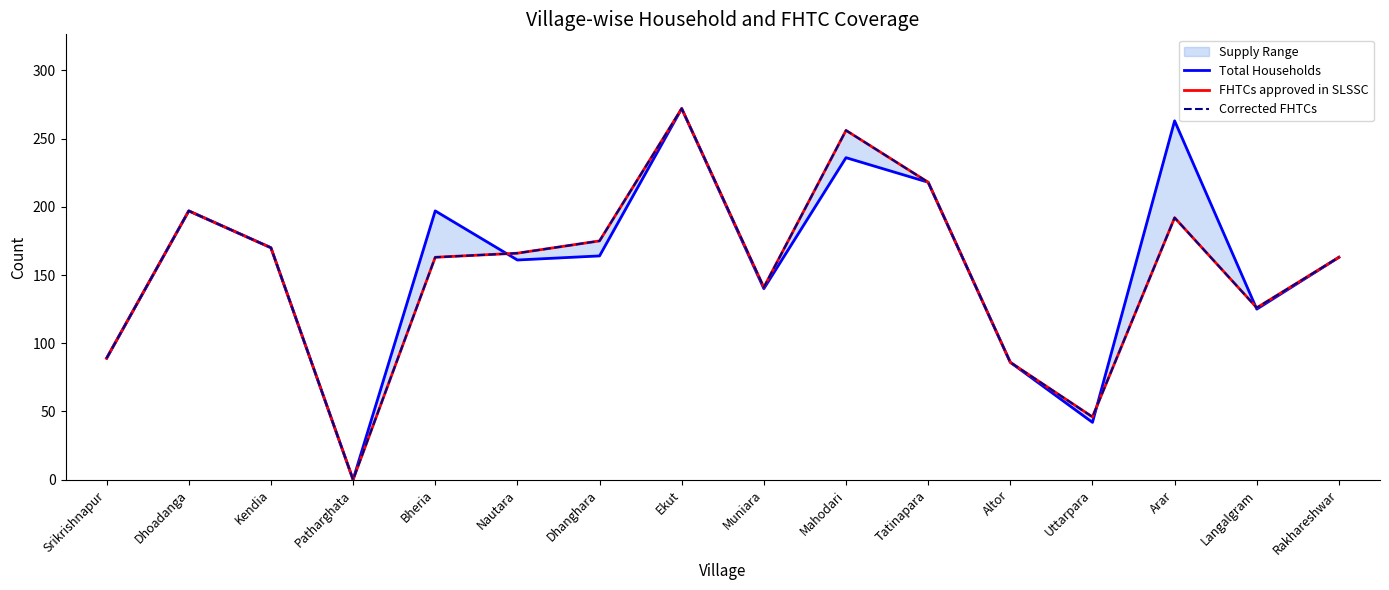

Reading left to right, transcribe all the data shown in this chart.

Total Households: Srikrishnapur=89	Dhoadanga=197	Kendia=170	Patharghata=0	Bheria=197	Nautara=161	Dhanghara=164	Ekut=272	Muniara=140	Mahodari=236	Tatinapara=218	Altor=86	Uttarpara=42	Arar=263	Langalgram=125	Rakhareshwar=163
FHTCs approved in SLSSC: Srikrishnapur=89	Dhoadanga=197	Kendia=170	Patharghata=0	Bheria=163	Nautara=166	Dhanghara=175	Ekut=272	Muniara=141	Mahodari=256	Tatinapara=218	Altor=86	Uttarpara=46	Arar=192	Langalgram=126	Rakhareshwar=163
Corrected FHTCs: Srikrishnapur=89	Dhoadanga=197	Kendia=170	Patharghata=0	Bheria=163	Nautara=166	Dhanghara=175	Ekut=272	Muniara=141	Mahodari=256	Tatinapara=218	Altor=86	Uttarpara=46	Arar=192	Langalgram=126	Rakhareshwar=163